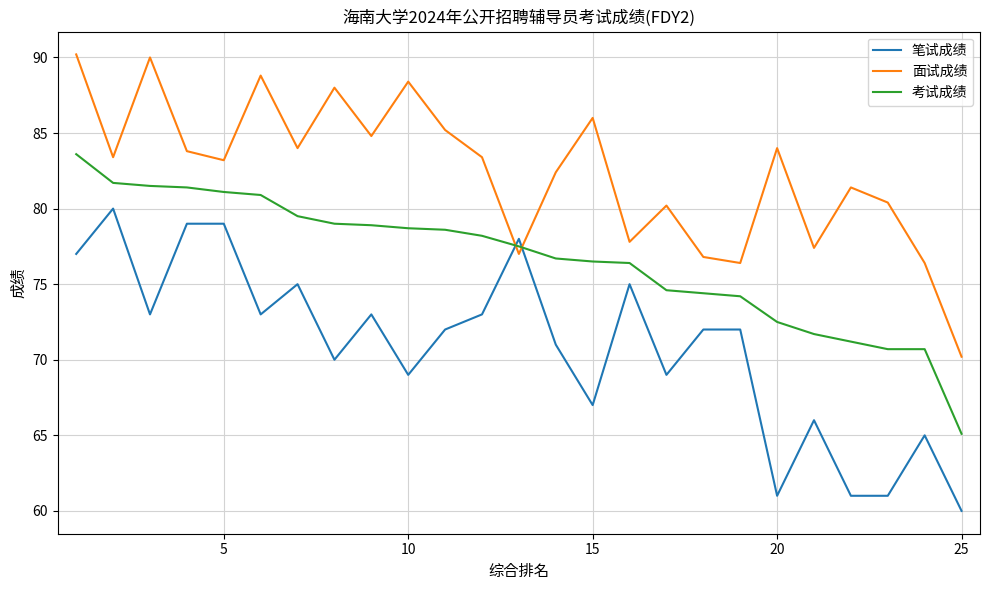

Which series has the largest total across all categories?

面试成绩